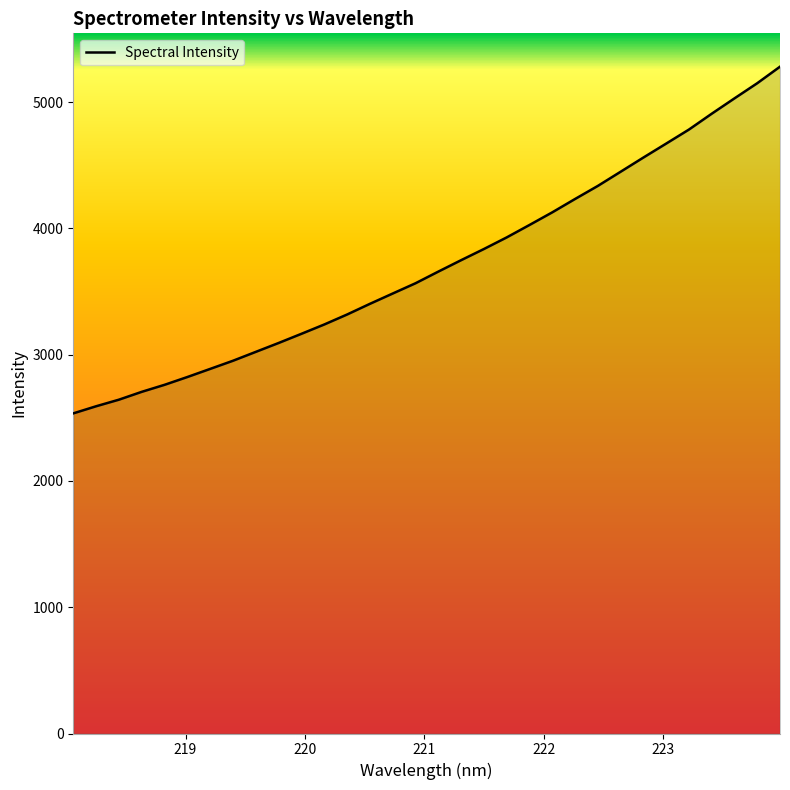

What is the difference between the maximum and minimum values?

2745.8